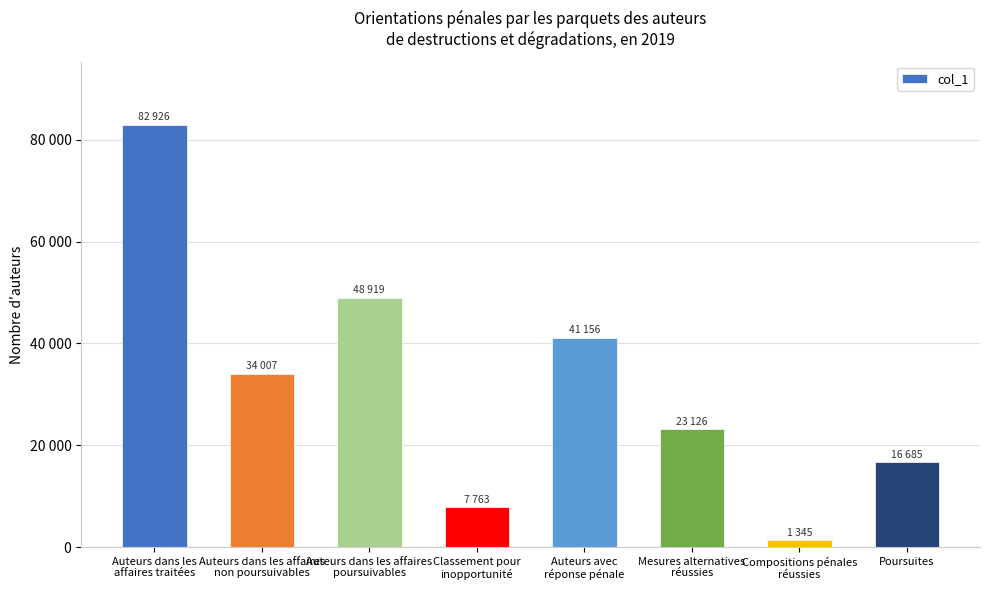

Does the chart contain any negative values?

No